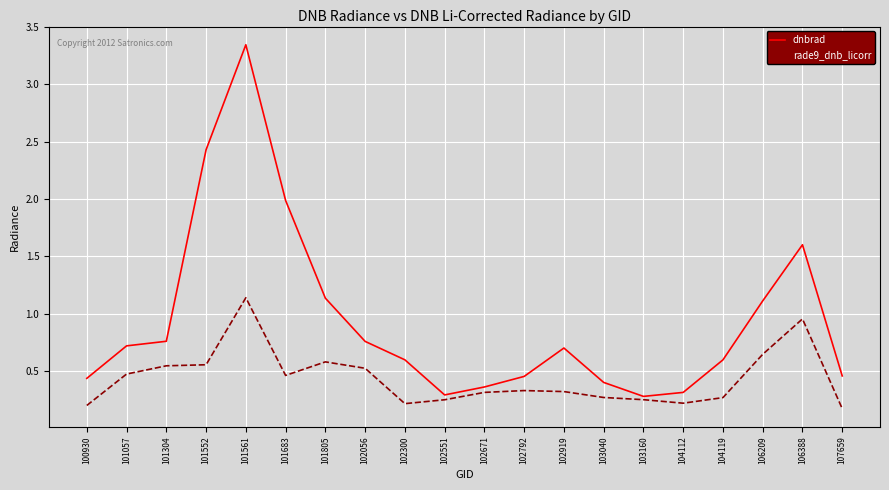

Is the value of rade9_dnb_licorr at 101057 greater than the value of dnbrad at 101304?

No